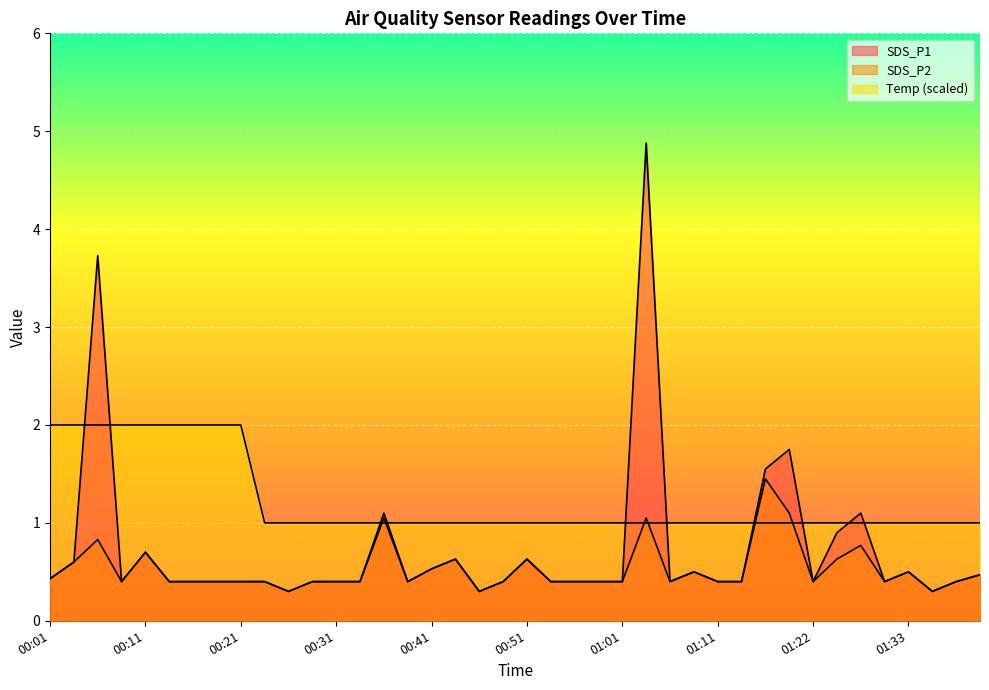

True or false: SDS_P1 and SDS_P2 intersect in this chart.

False